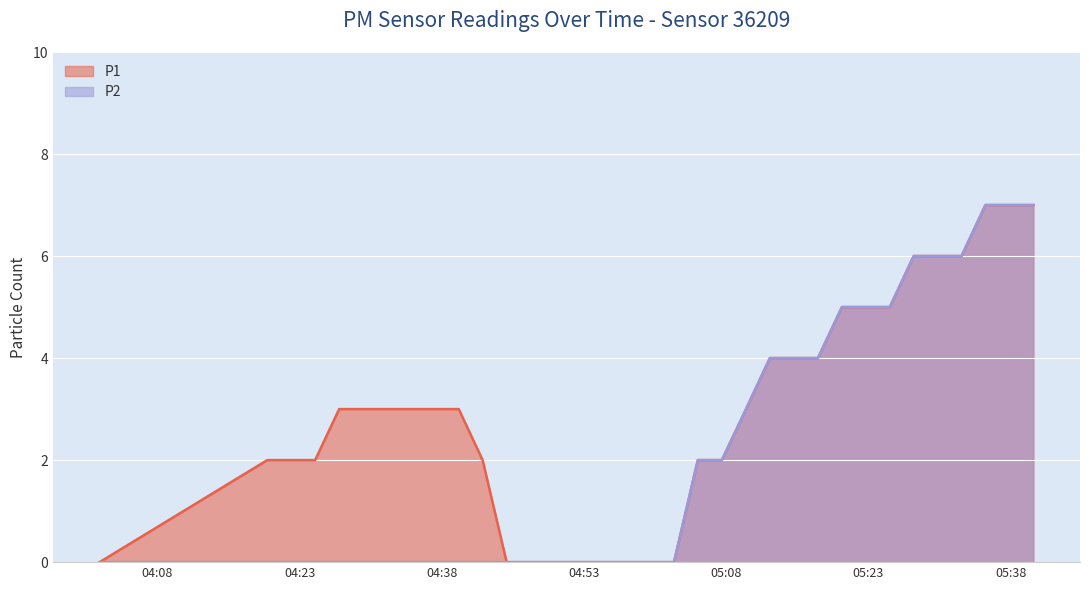

True or false: P1 has more than 1 interior local peaks.

False